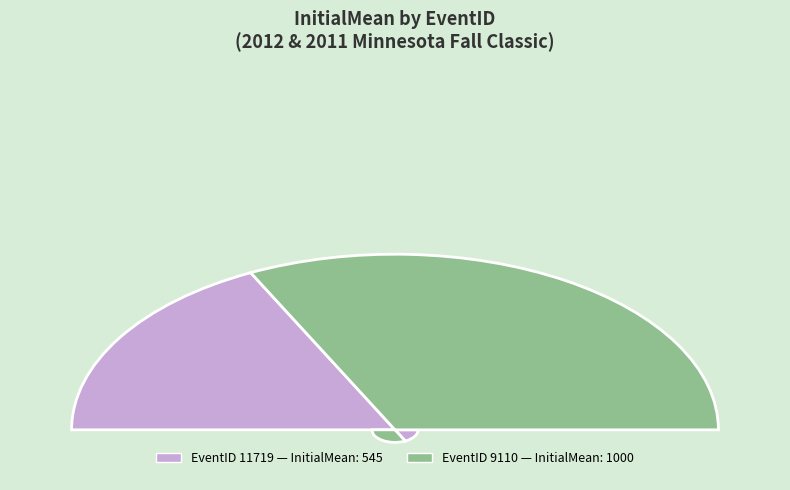

Which has a higher value, 11719 or 9110?

9110